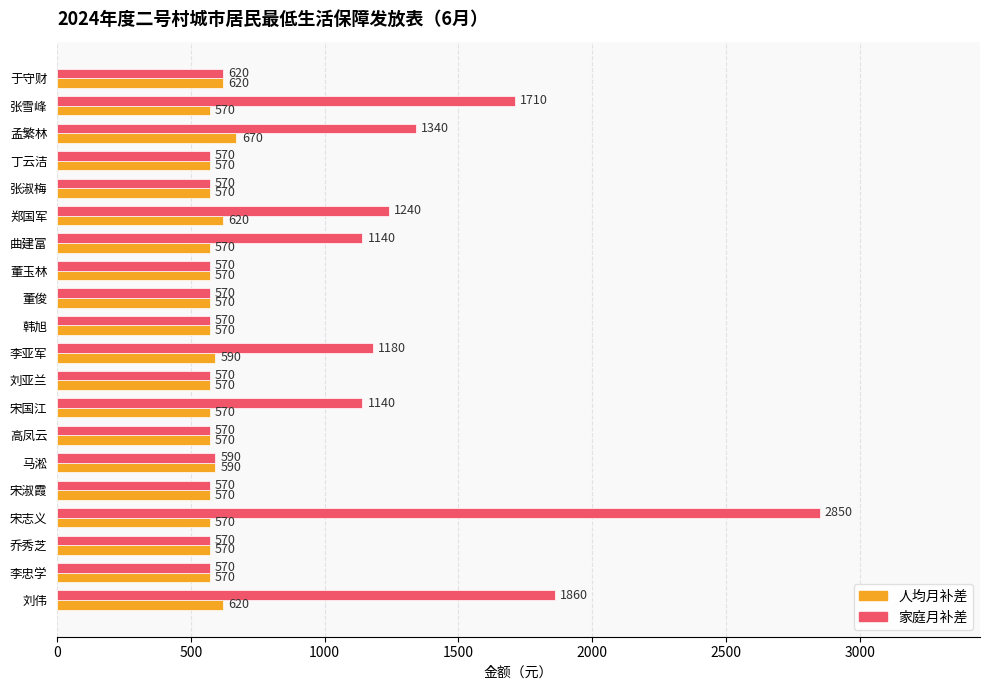

What is the difference between the maximum and minimum values in the 人均月补差 series?

100